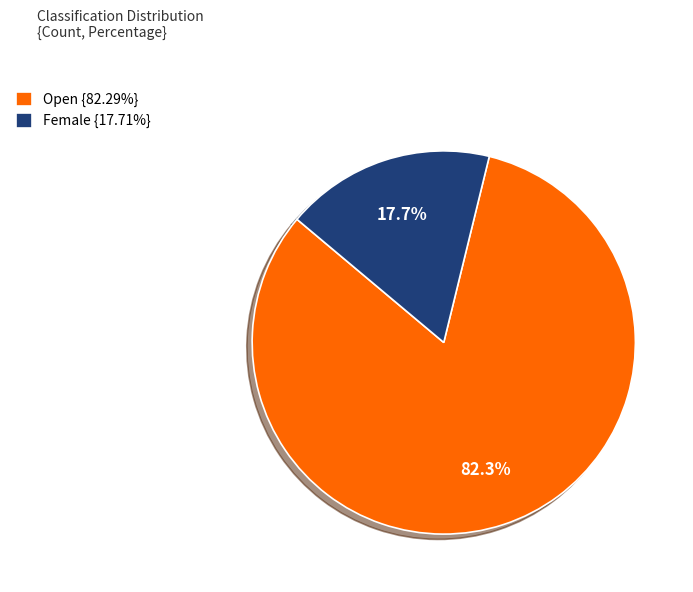

The Female slice represents 18% of the pie. True or false?

True